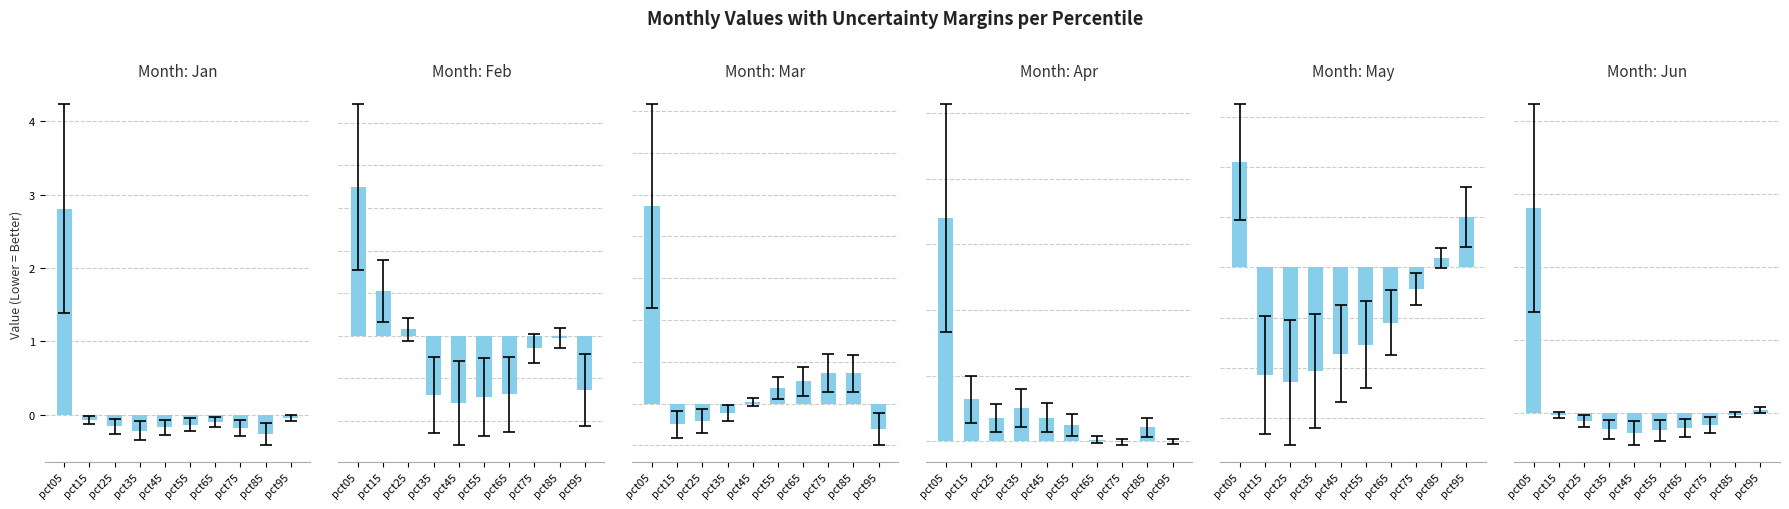

Which category has the highest value in the Feb series?

pct05